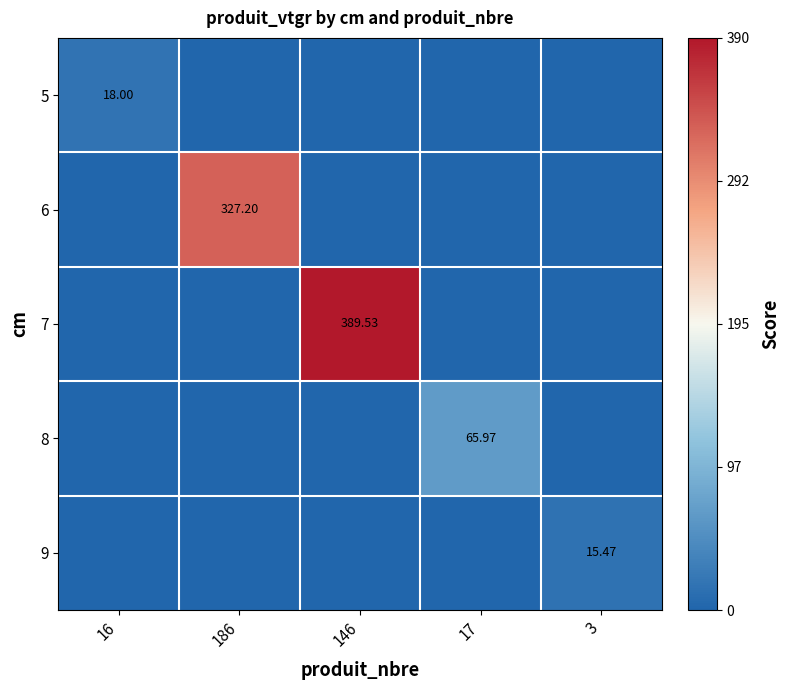

What is the spread (max minus min) of values at 186?

327.2